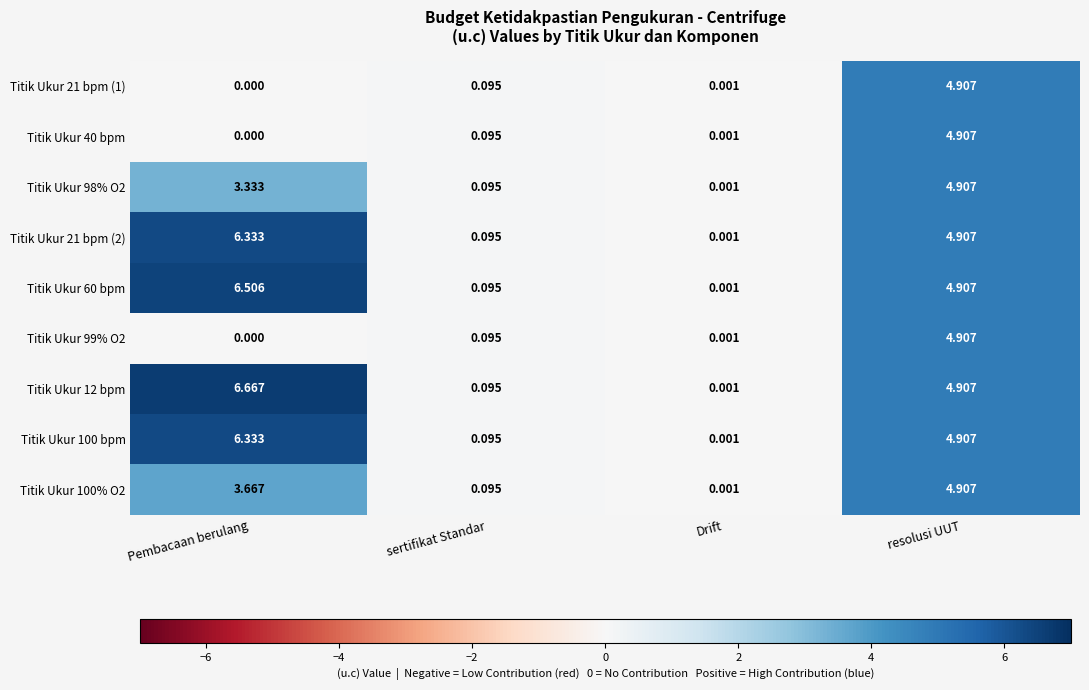

Which category has the highest value across all series?

Pembacaan berulang